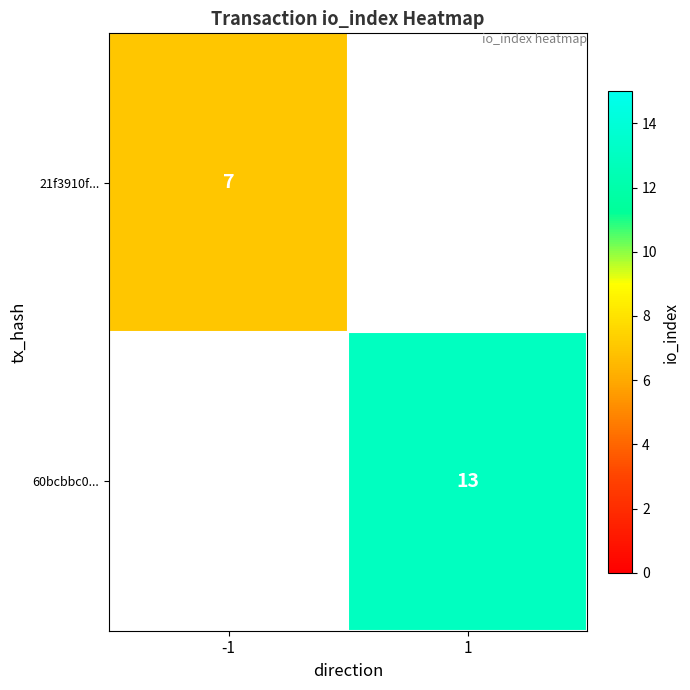

True or false: 21f3910f... has a value of 7 at -1.

True